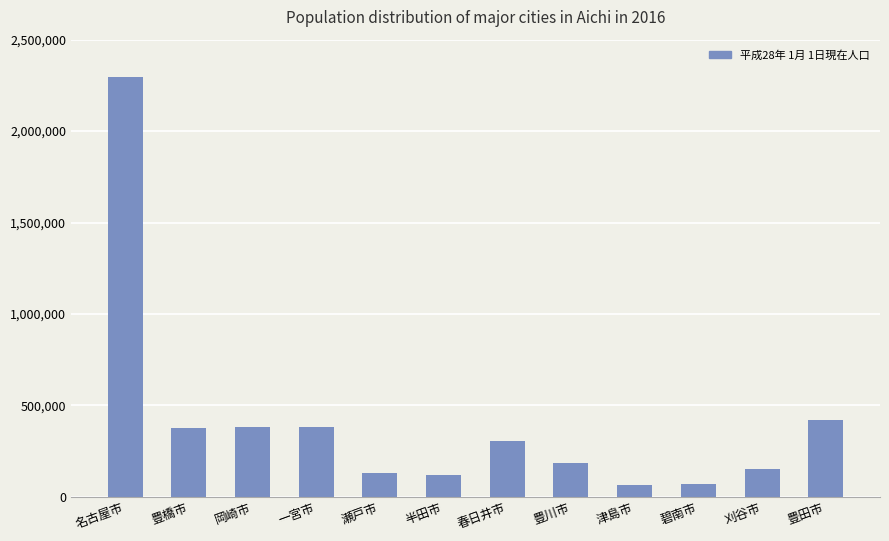

Does the chart contain stacked bars?

No